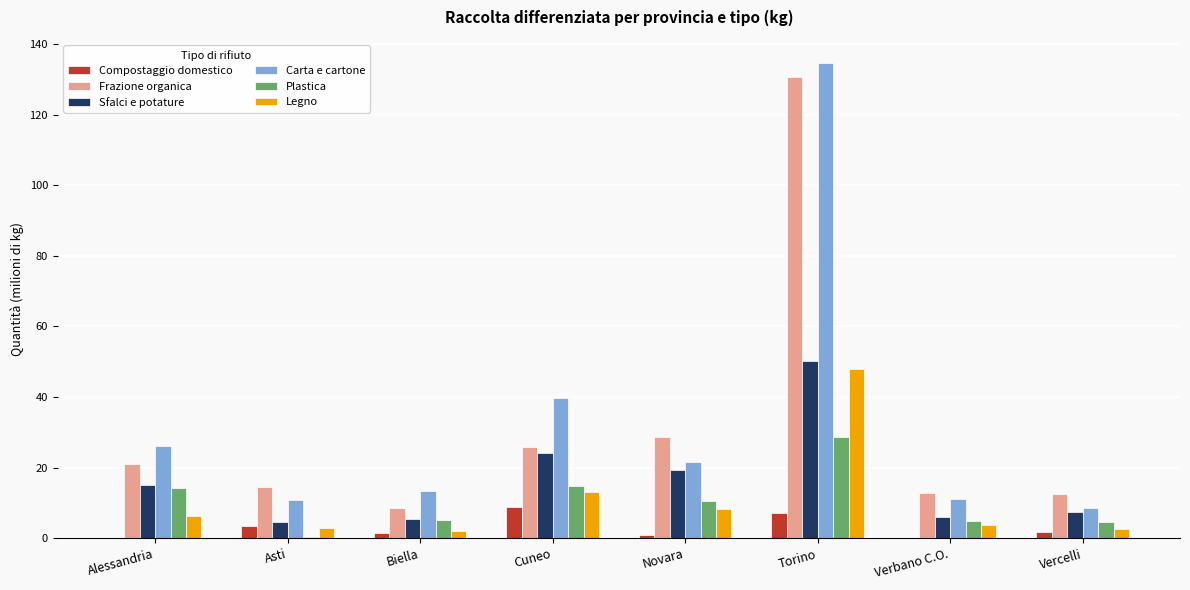

What is the sum of the Plastica values at Cuneo and Torino?

43.5